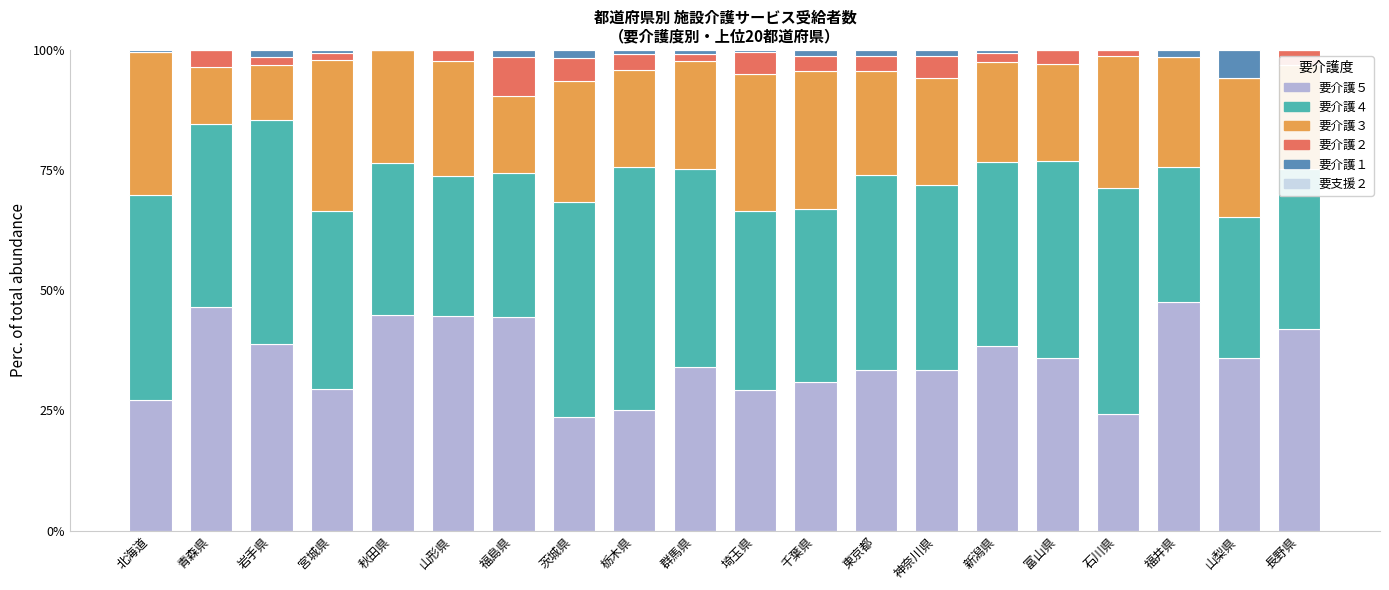

What is the maximum value for 要介護５?

47.5